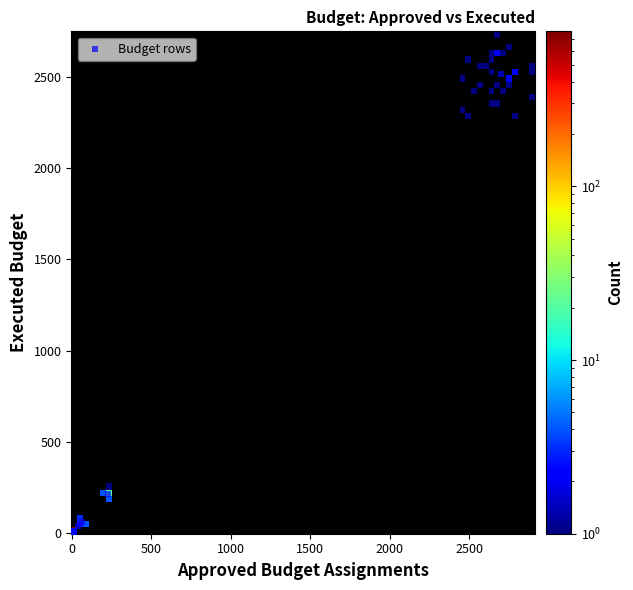

What Y value in the scatter plot is closest to 1257?

214.0